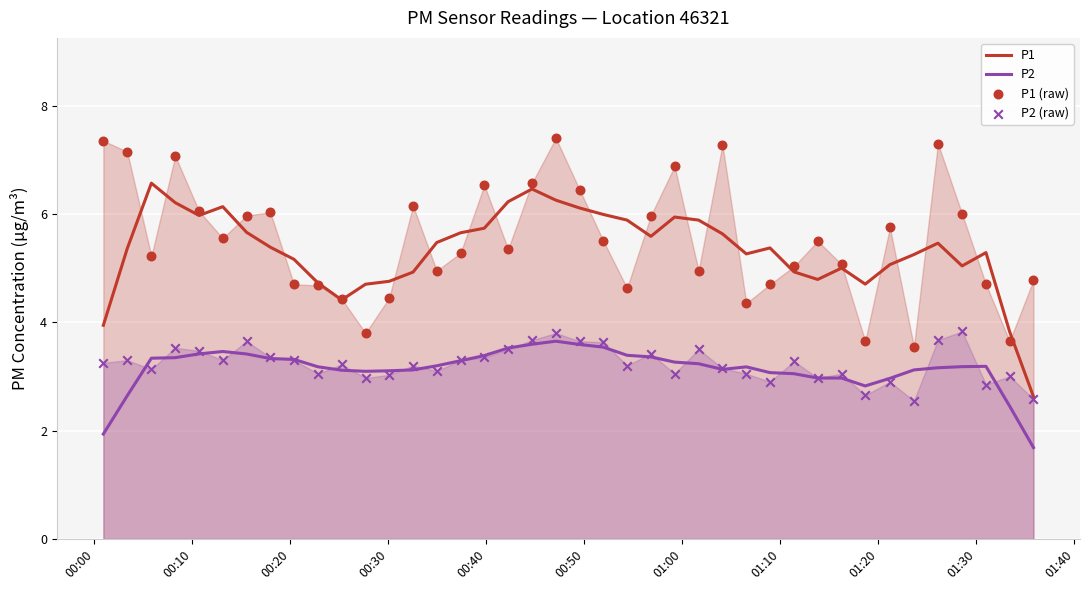

True or false: P1 and P2 intersect in this chart.

False